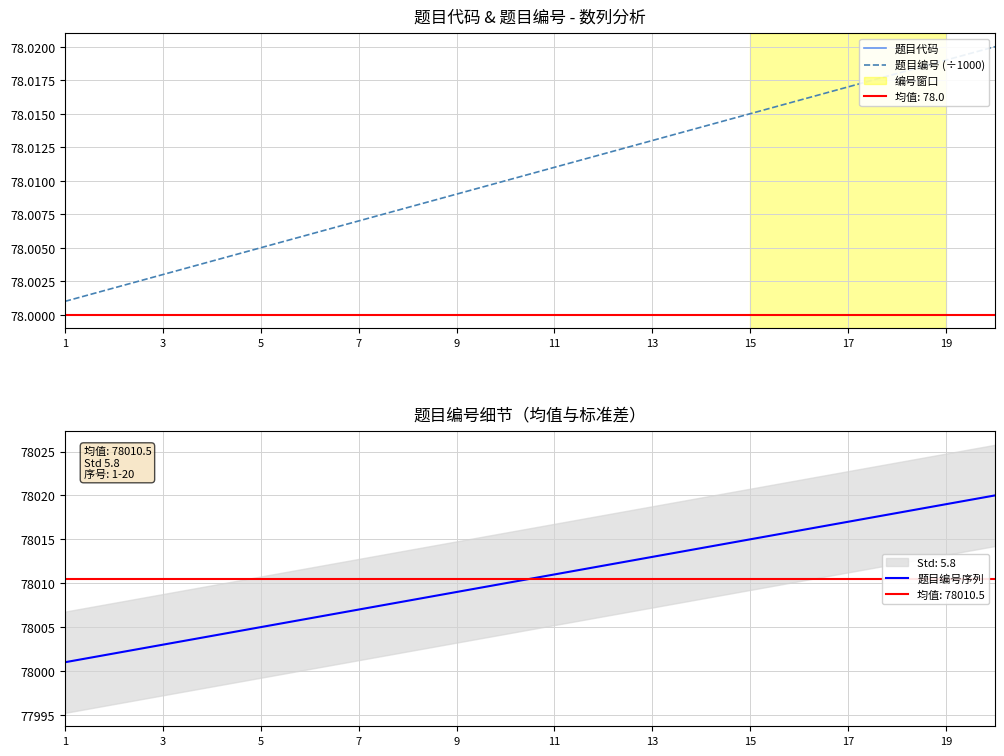

True or false: 题目编号 (÷1000) and 题目编号序列 cross at least once.

False